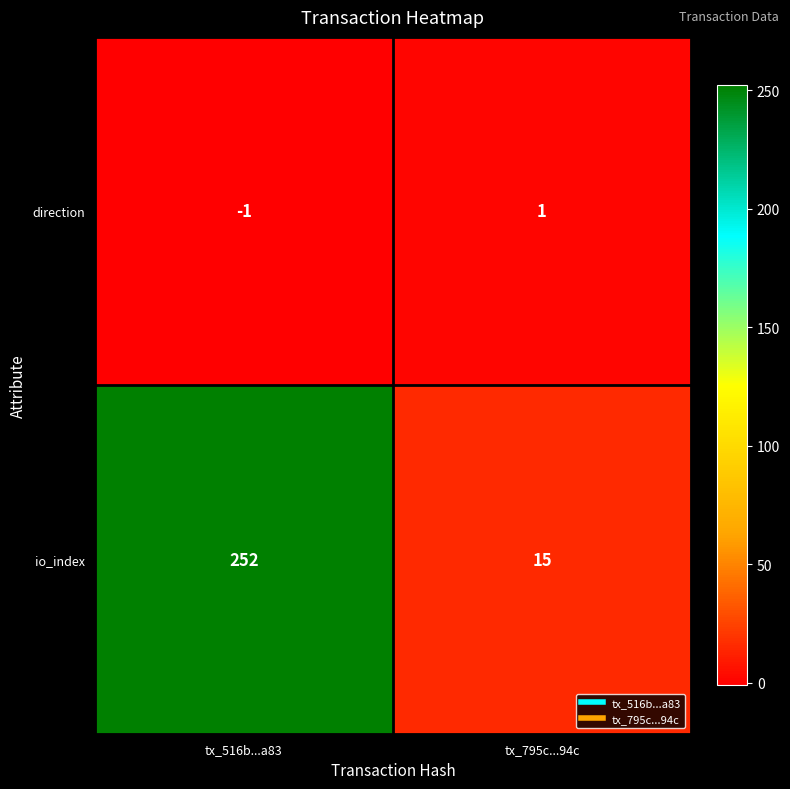

What is the sum of all io_index values?

267